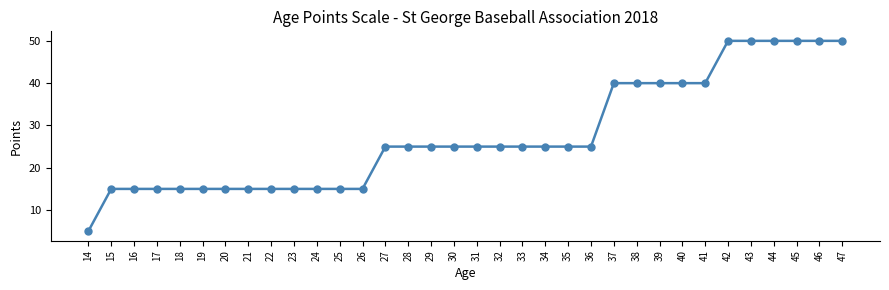

What is the greatest value displayed?

50